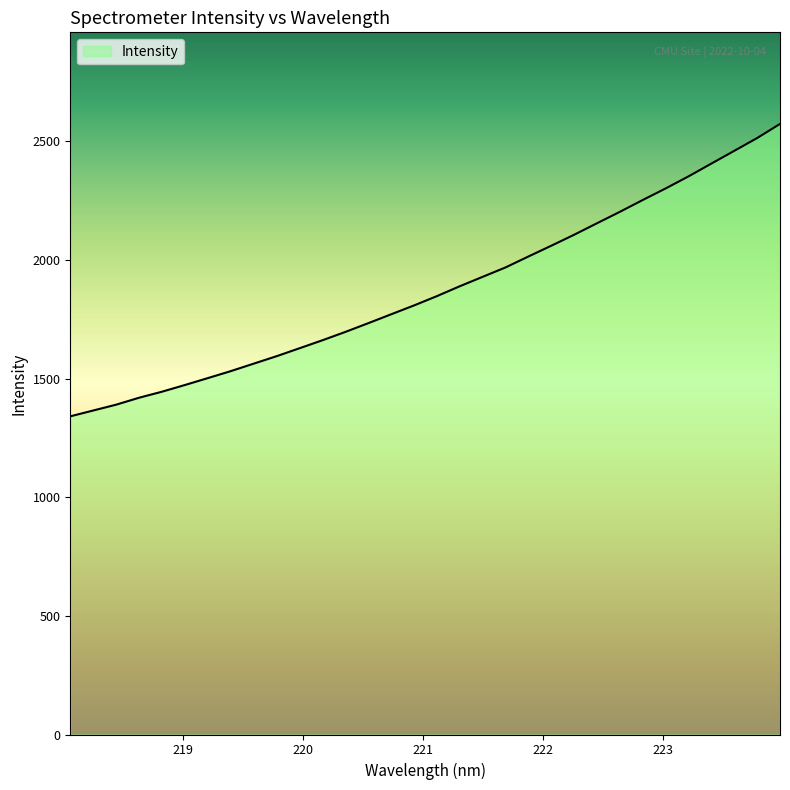

What is the difference between the maximum and minimum values?

1232.7